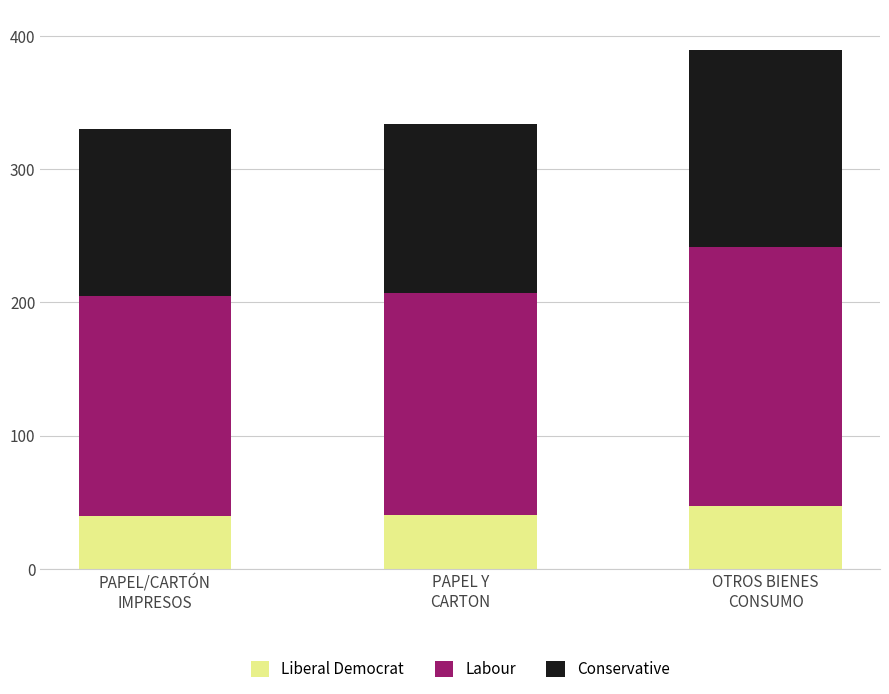

Is it true that Liberal Democrat equals 39.6 at PAPEL/CARTÓN
IMPRESOS?

True